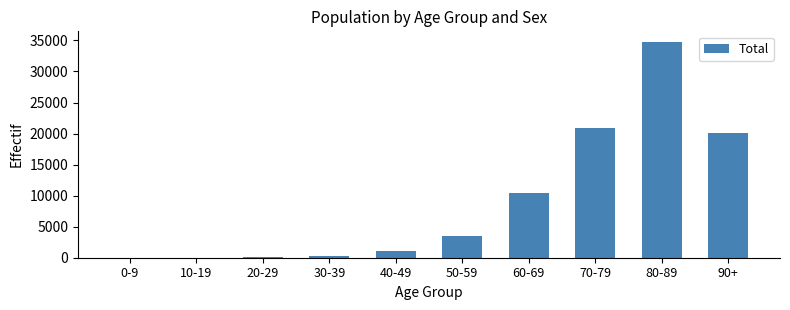

Where is the data nearest to the value 17369?

90+